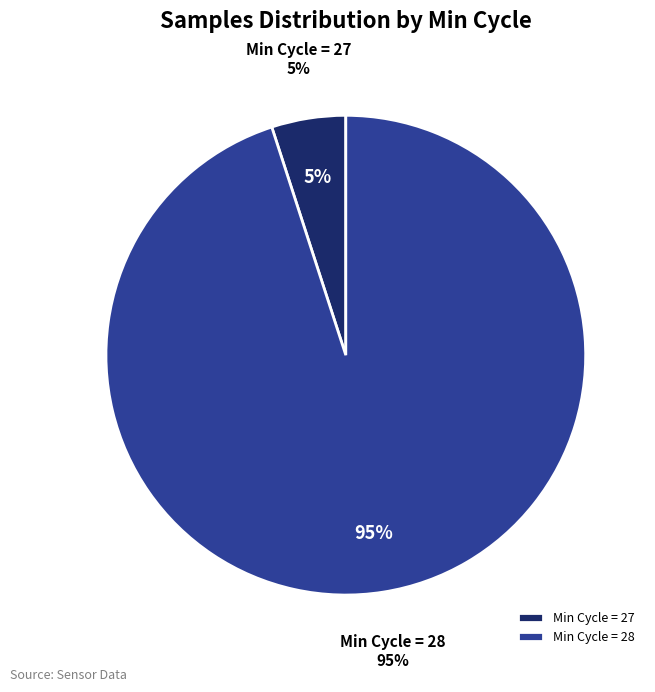

Is the sum of 39 and 24 greater than half?

No